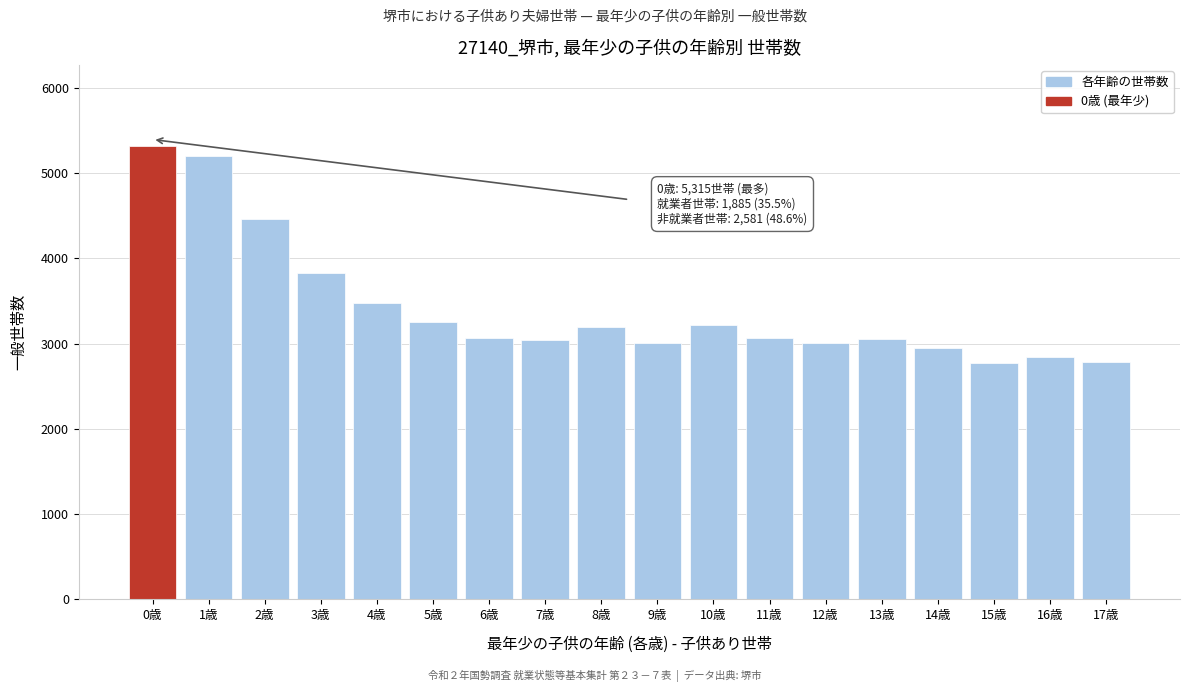

What is the average value?

3420